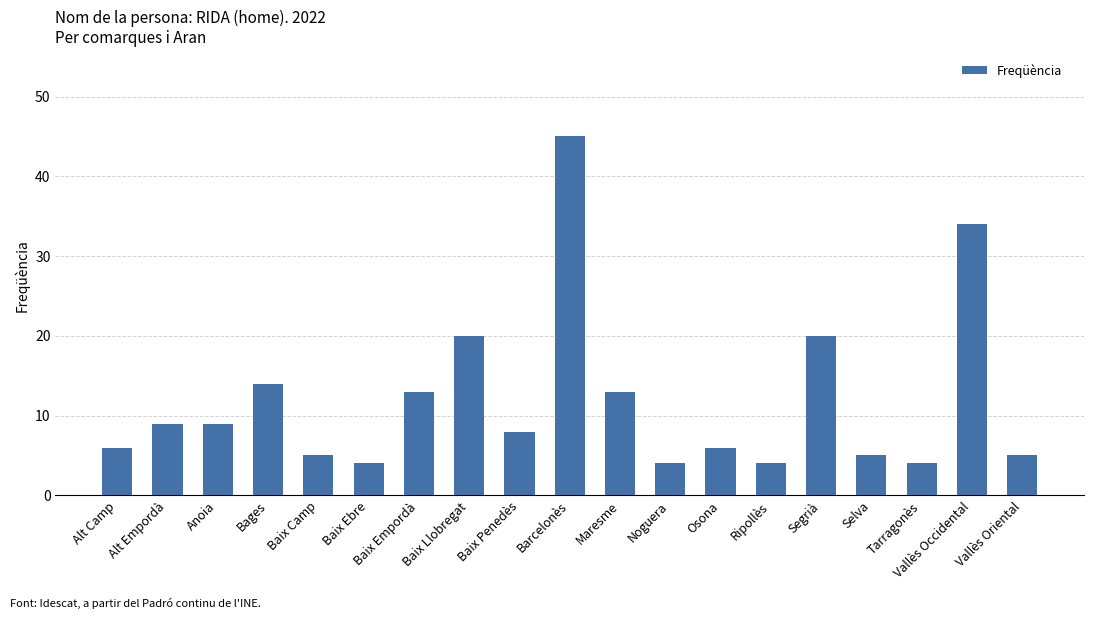

Reading right to left, what are all the values shown in this chart?

5	34	4	5	20	4	6	4	13	45	8	20	13	4	5	14	9	9	6